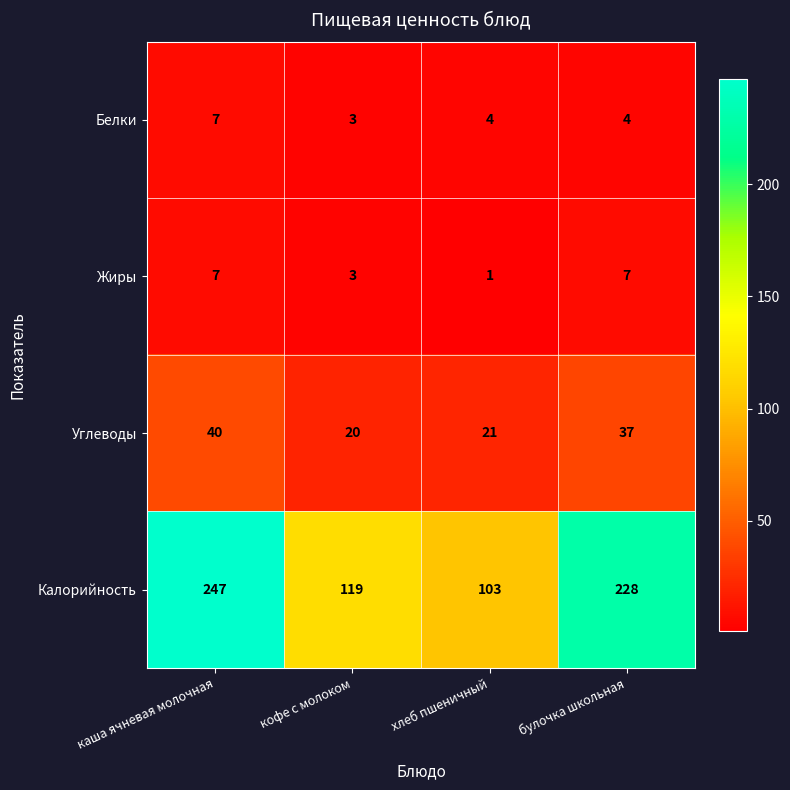

What is the difference between the second highest and minimum values in the Жиры series?

6